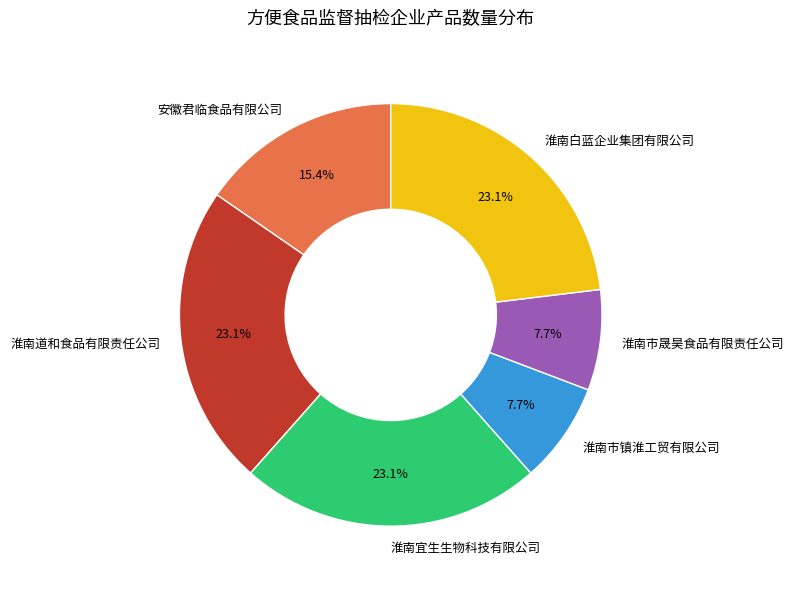

The 淮南市晟昊食品有限责任公司 slice represents 8% of the pie. True or false?

True